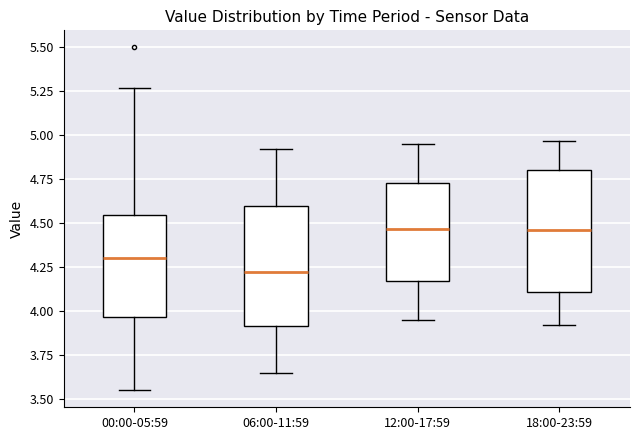

Where is the lower edge of the box for 00:00-05:59 on the y-axis? The values are not printed on the chart, so give them approximately, as read against the axis.

3.95